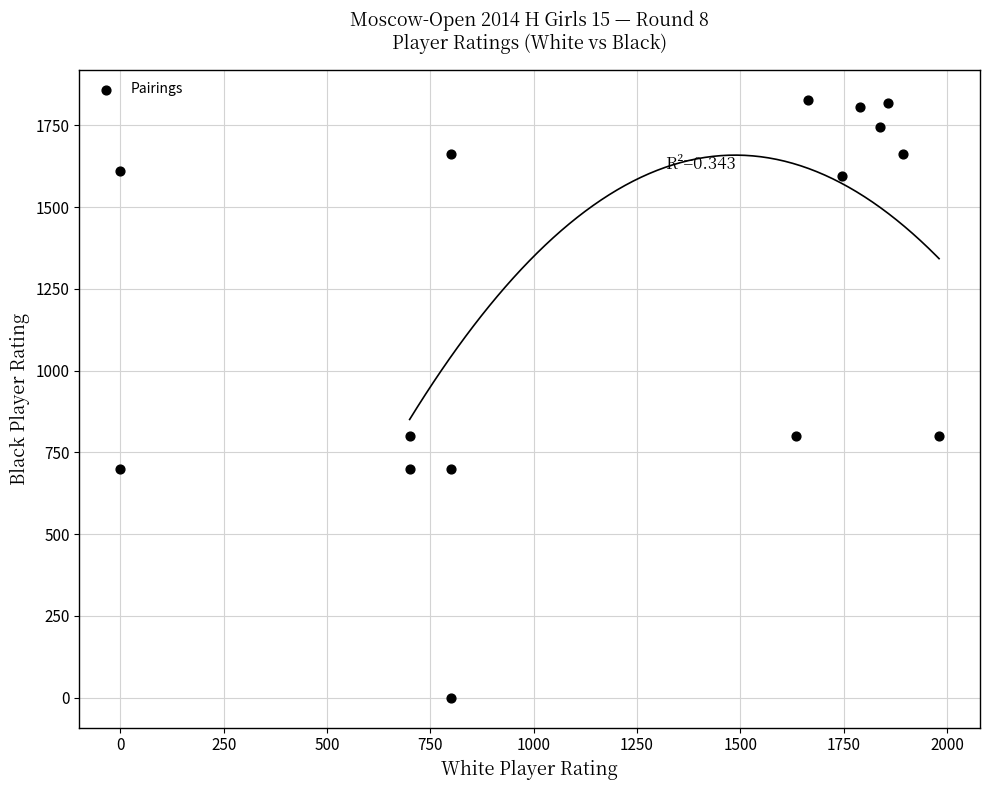

What is the range of X values (max minus min)?

1981